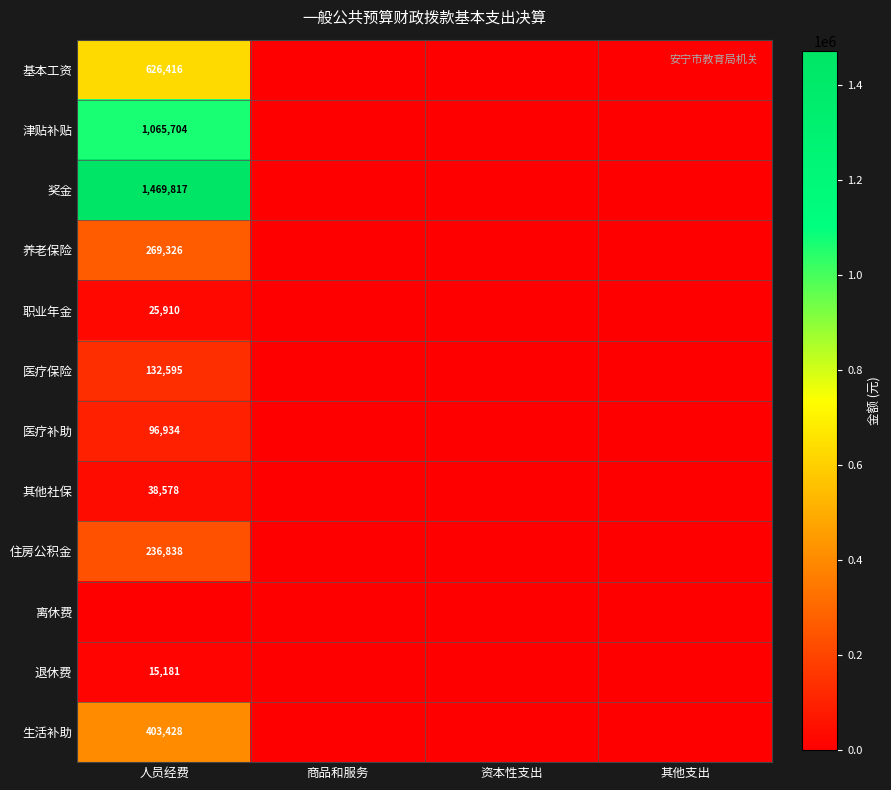

The value of 住房公积金 at 人员经费 is 236838. True or false?

True